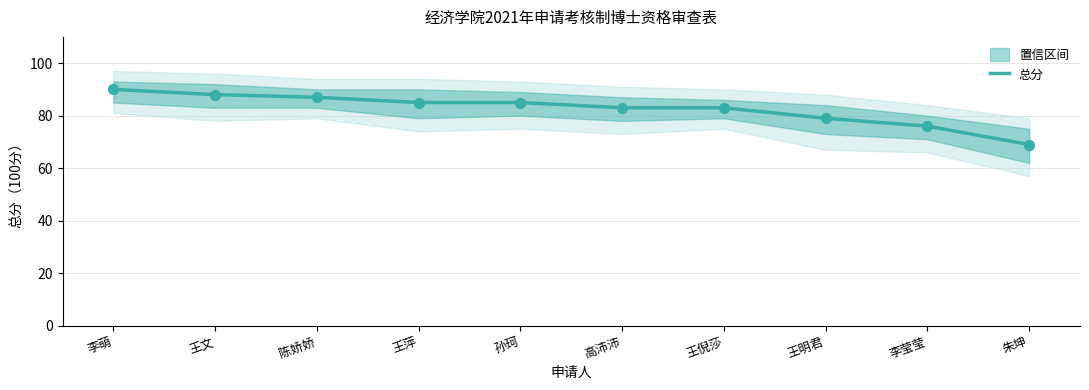

Approximately how many times larger is the value at 王倪莎 compared to 朱坤?

1.2